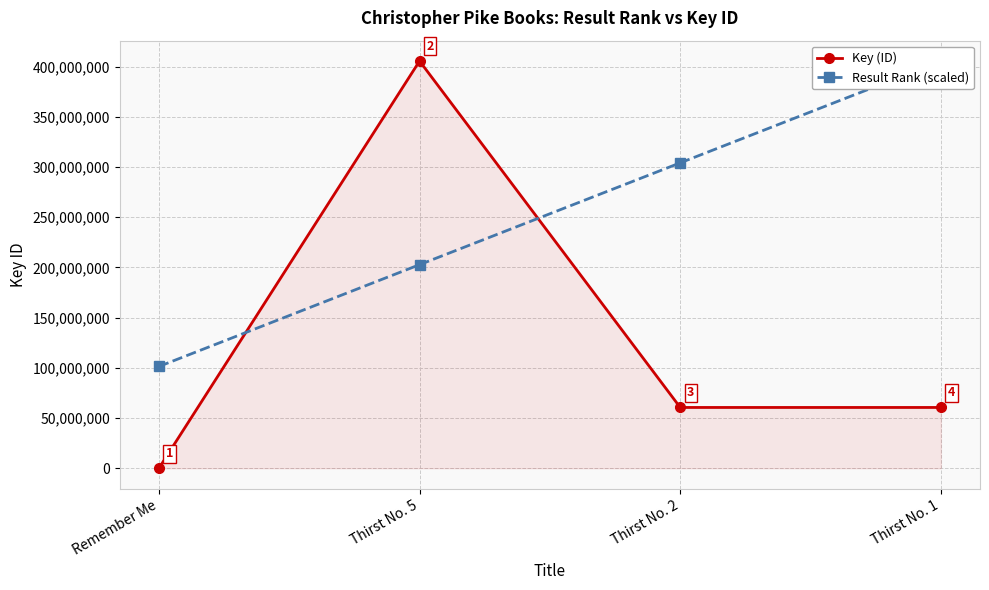

Reading left to right, what are all the values shown in this chart?

Key (ID): Remember Me=1116.0	Thirst No. 5=405455983.0	Thirst No. 2=60565433.0	Thirst No. 1=60563965.0
Result Rank (scaled): Remember Me=101363995.8	Thirst No. 5=202727991.5	Thirst No. 2=304091987.2	Thirst No. 1=405455983.0